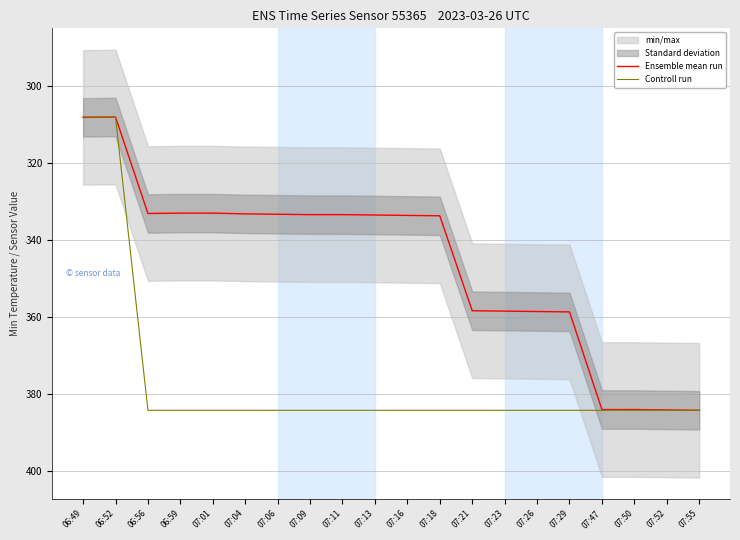

How many lines are shown in the chart?

2